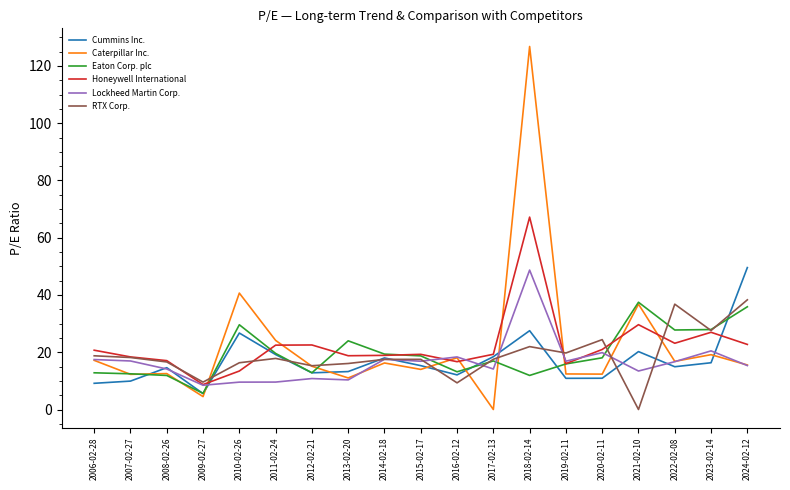

What is the total value across all series at 2012-02-21?

89.4